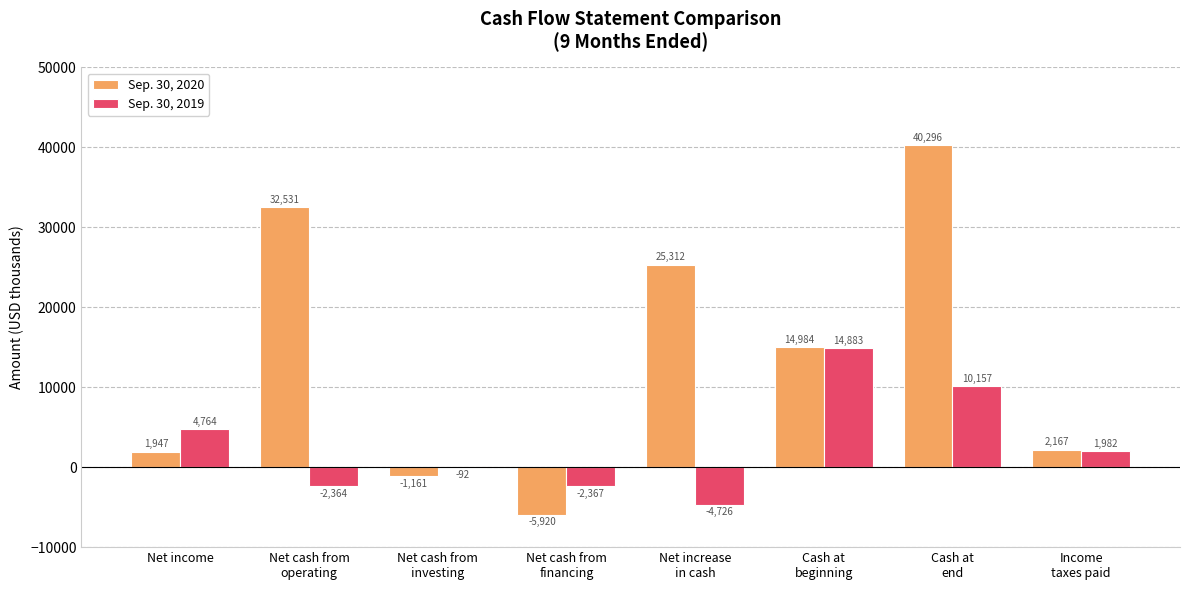

How many positive values does the Sep. 30, 2019 series have?

4